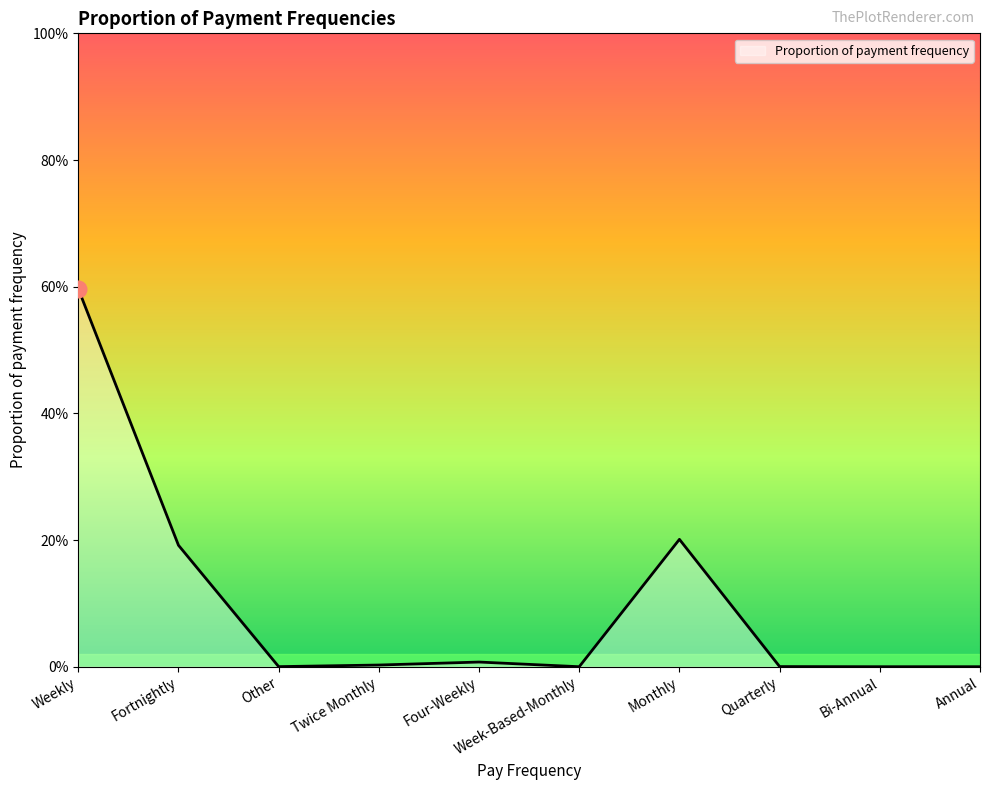

Where is the first local maximum?

Four-Weekly